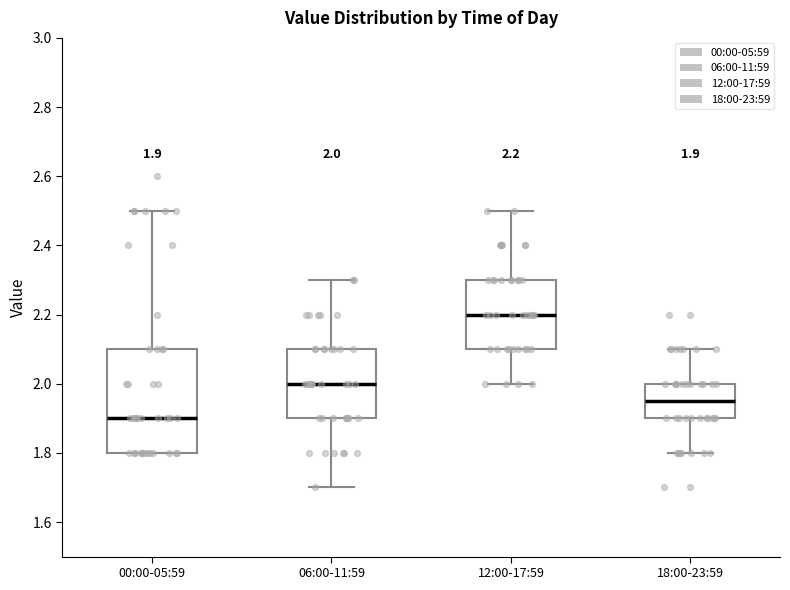

Which box has the lowest median line?

00:00-05:59